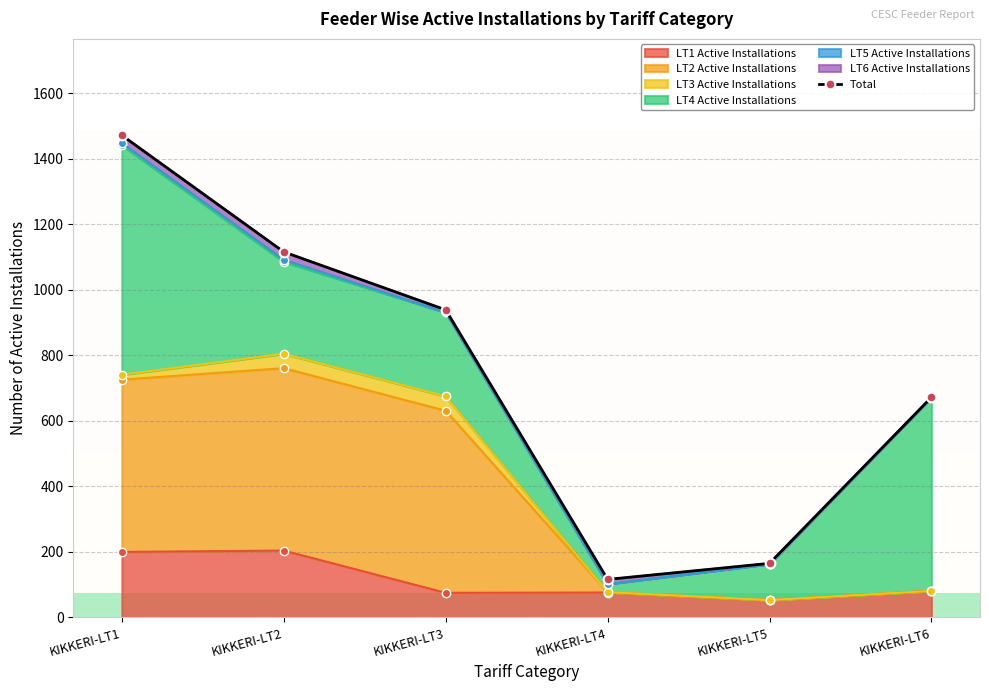

Reading left to right, what are all the values shown in this chart?

KIKKERI-LT1=1472	KIKKERI-LT2=1116	KIKKERI-LT3=939	KIKKERI-LT4=116	KIKKERI-LT5=165	KIKKERI-LT6=672